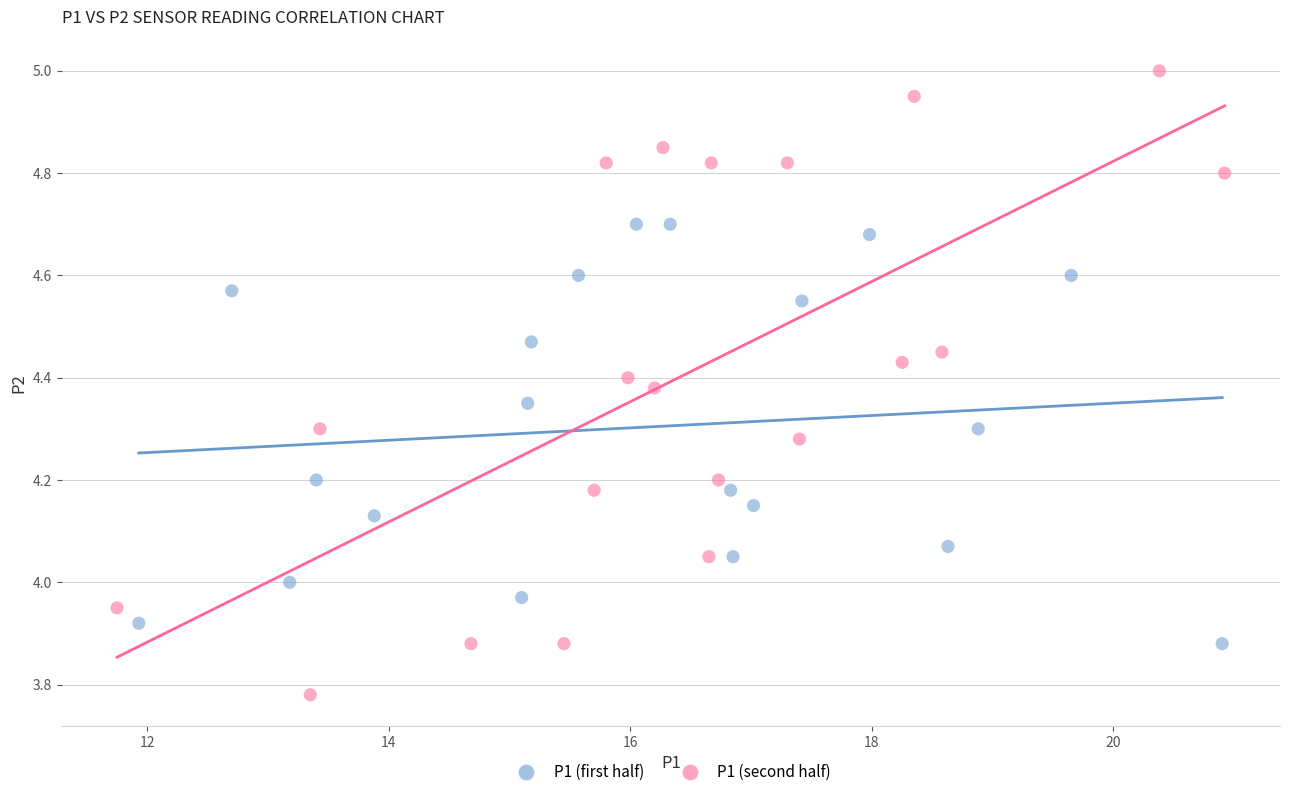

Which series contains the lowest Y value?

P1 (second half)